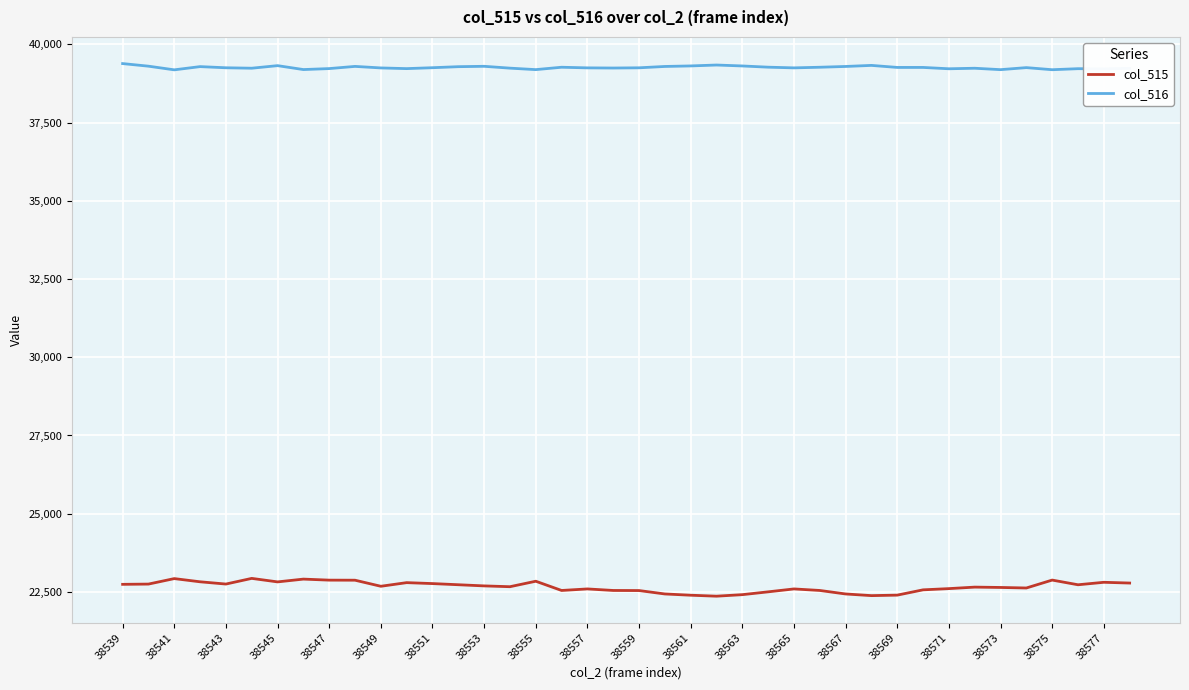

True or false: col_515 and col_516 intersect in this chart.

False